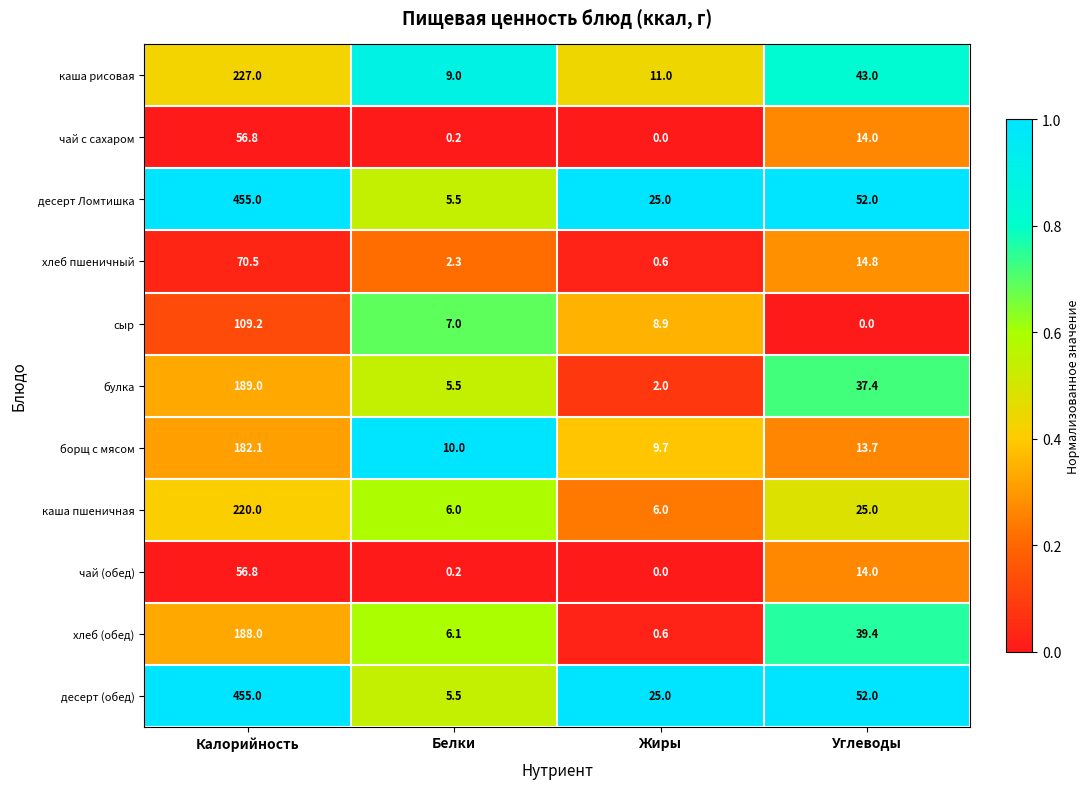

What is the spread (max minus min) of values at Белки?

9.8